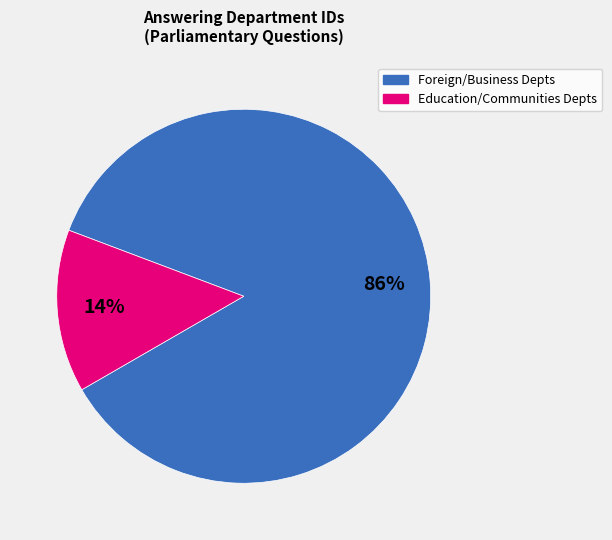

To the nearest percent, what is the average slice percentage?

50%